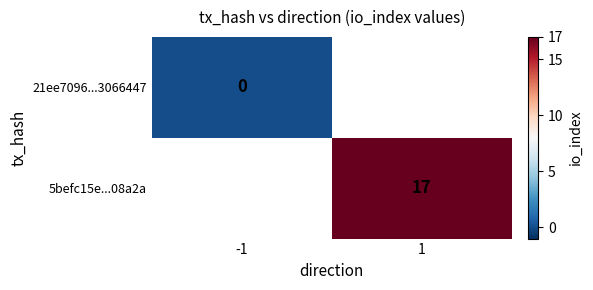

Is it true that 5befc15e...08a2a equals 9 at 1?

False